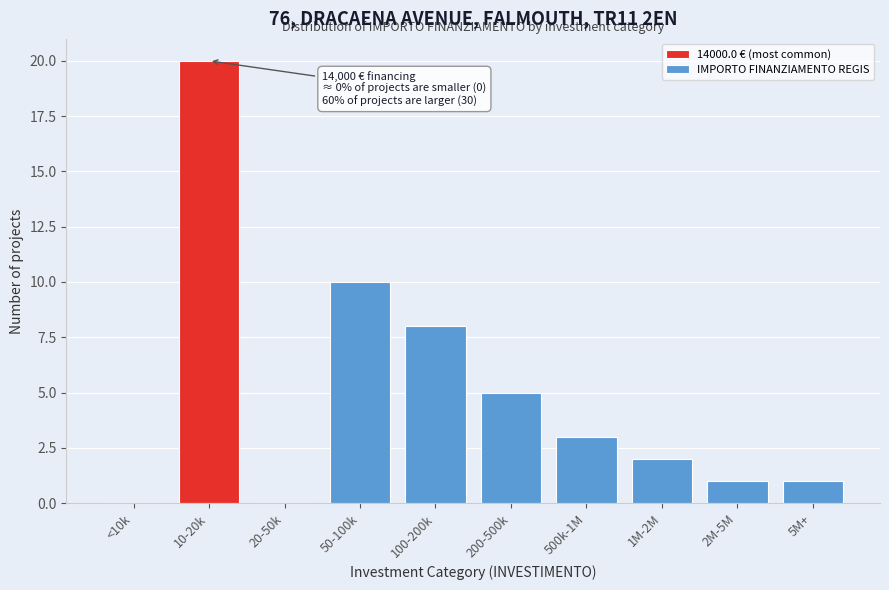

Reading left to right, extract all data points from this chart.

<10k=0	10-20k=20	20-50k=0	50-100k=10	100-200k=8	200-500k=5	500k-1M=3	1M-2M=2	2M-5M=1	5M+=1